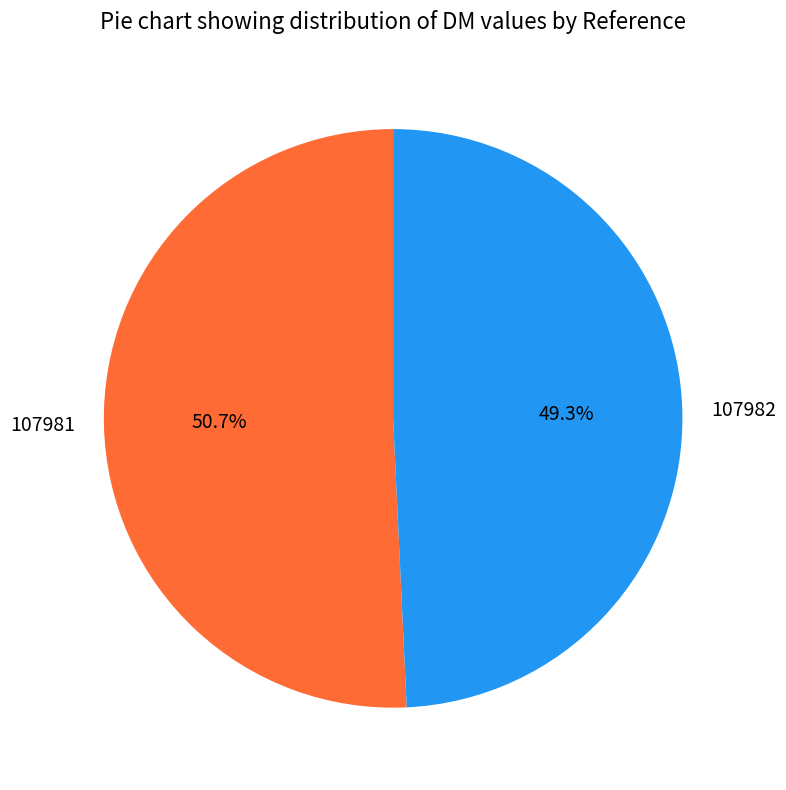

To the nearest percent, what portion does 107981 represent?

51%